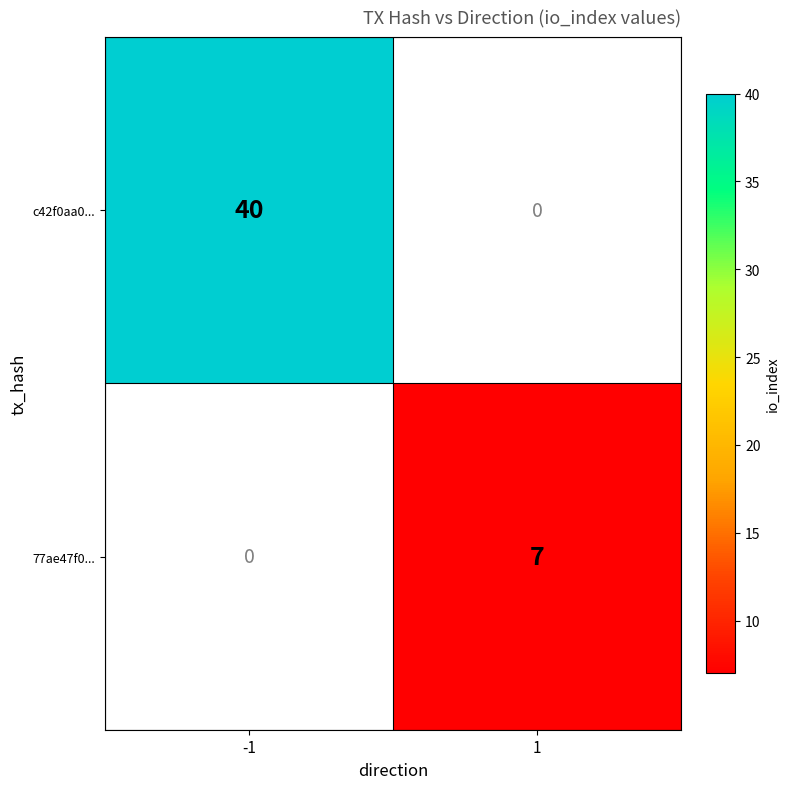

Which category has the highest value across all series?

-1